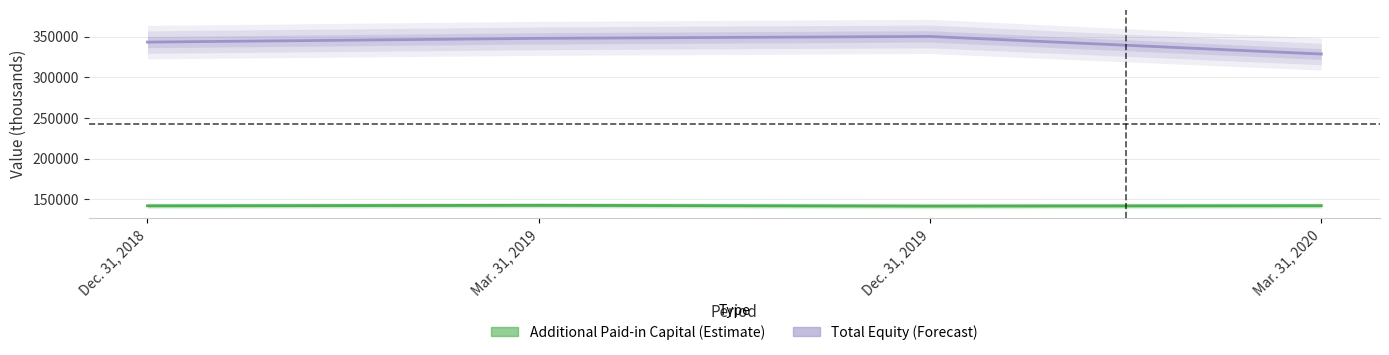

How many values in the Additional Paid-in Capital series exceed 142345?

1